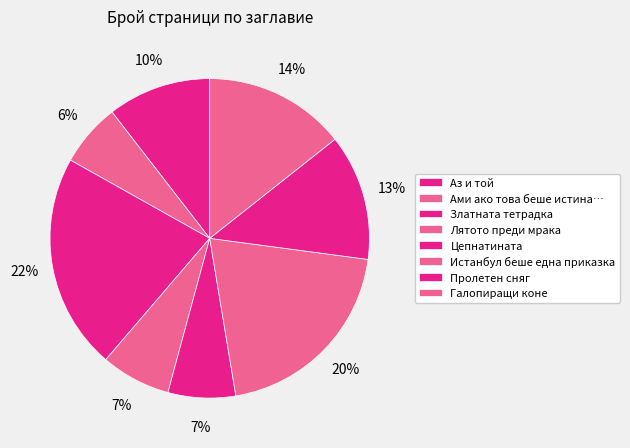

Count the number of slices in the pie.

8